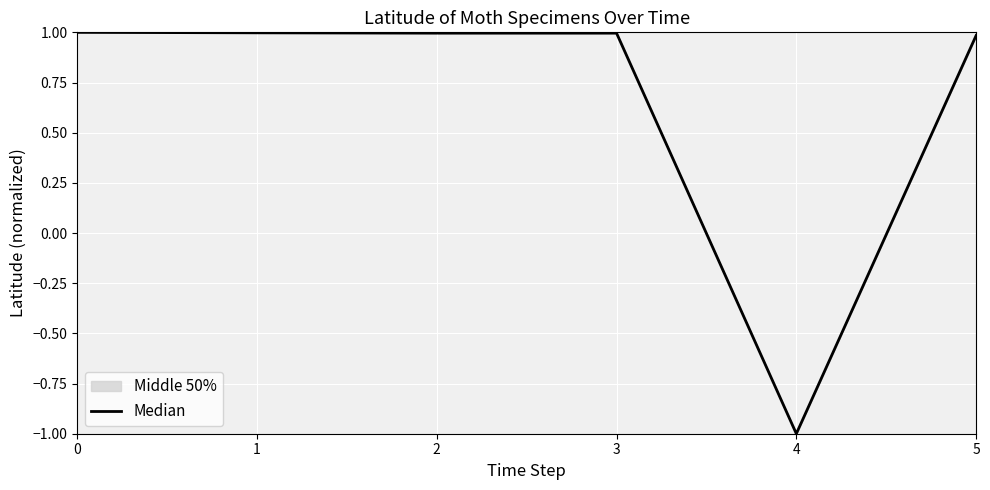

How many data points are less than 0?

1